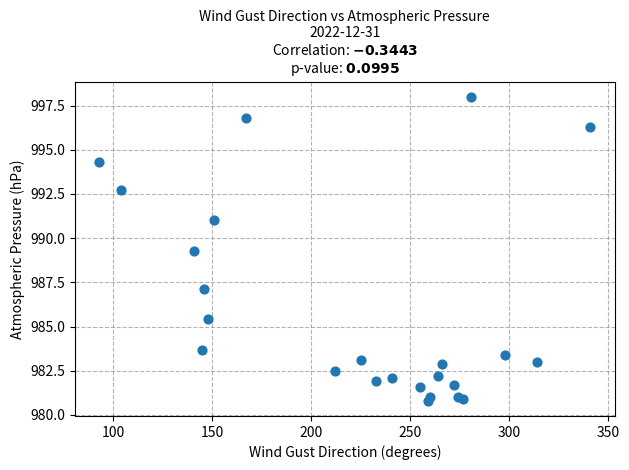

What is the range of Y values (max minus min)?

17.2